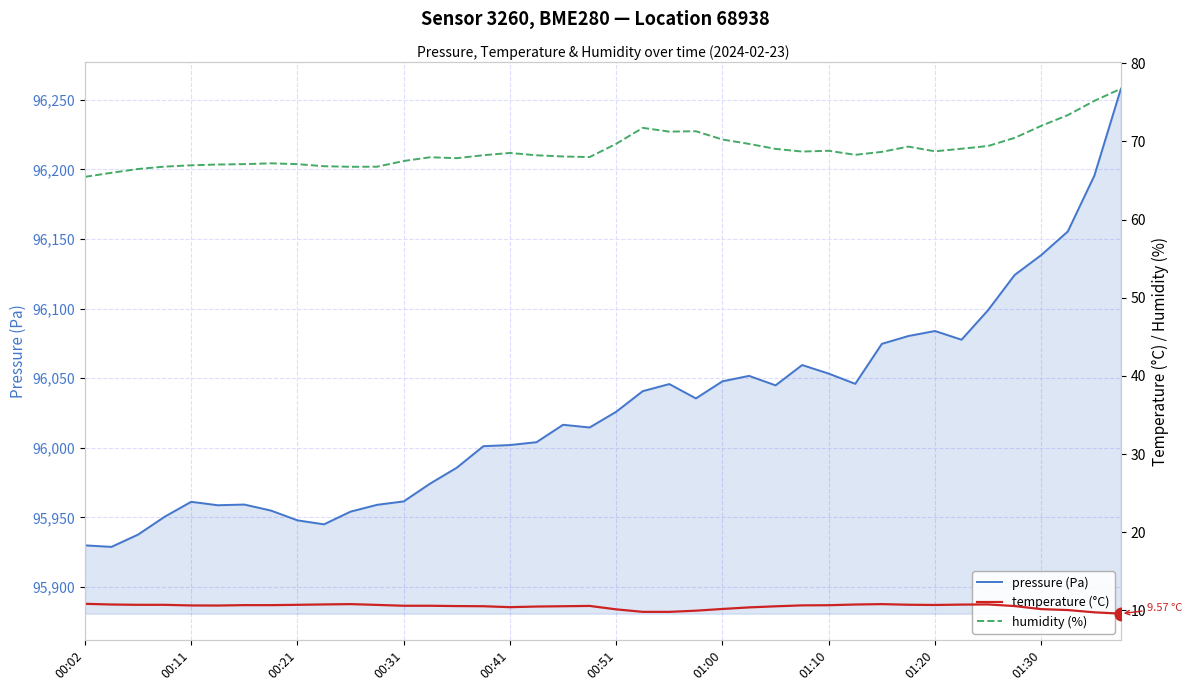

How many data points in pressure (Pa) are less than 96025?

20